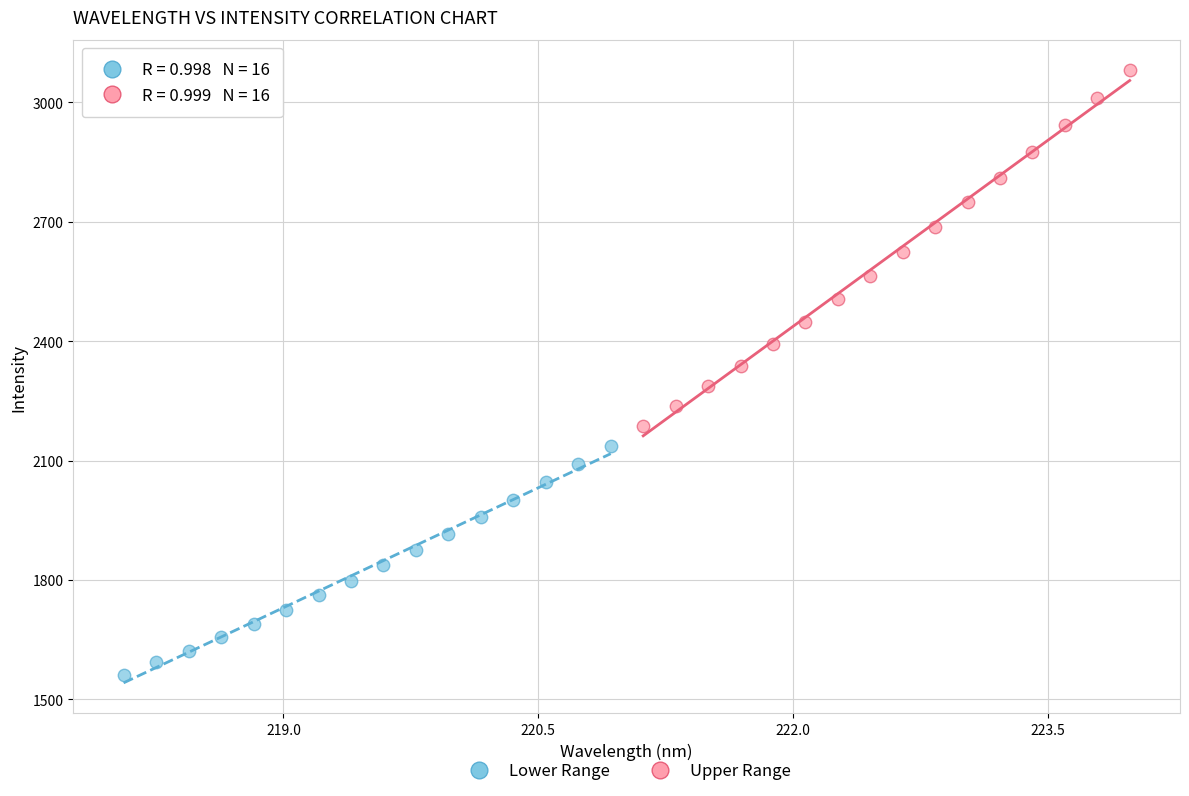

Which series reaches the minimum Y coordinate?

Lower Range